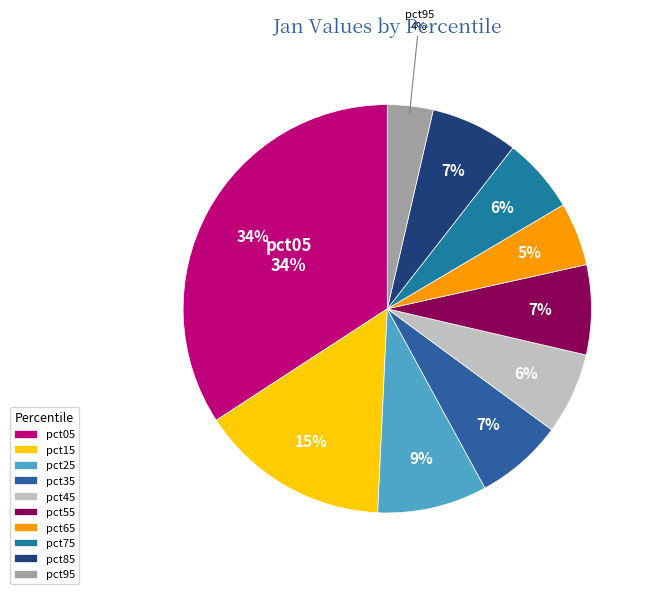

How many slices are in this pie chart?

10